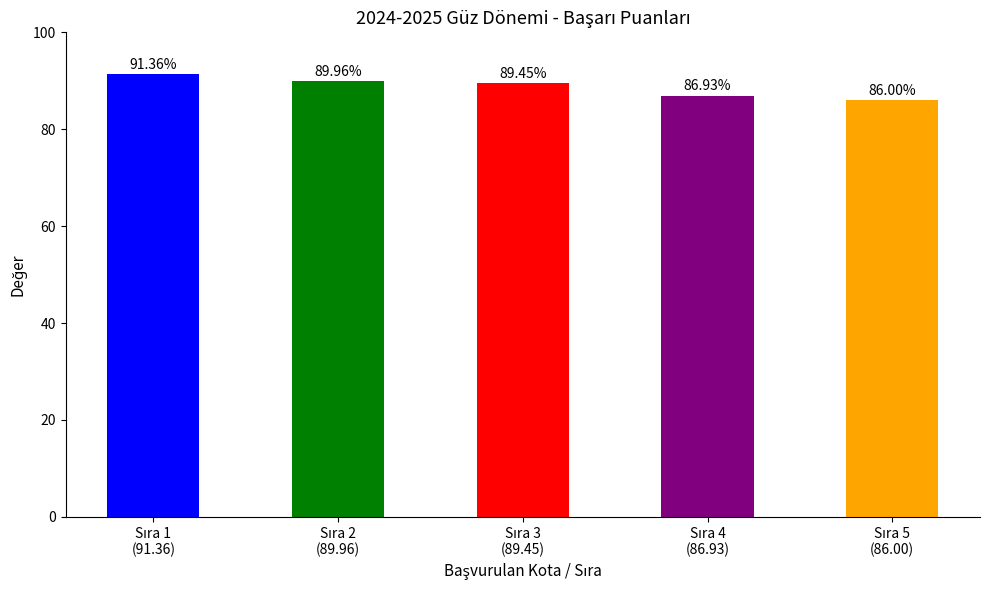

What is the sum of all values?

443.7